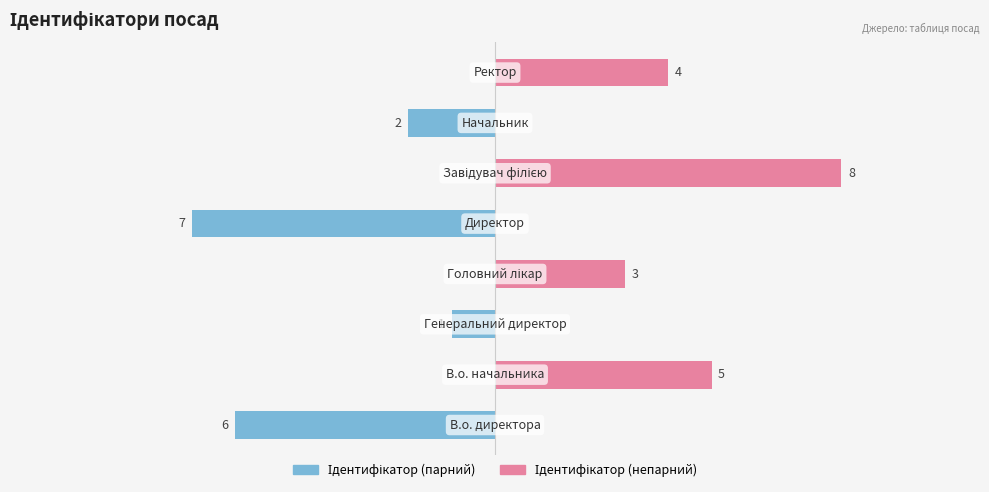

What is the difference between the highest and lowest values at 7?

4